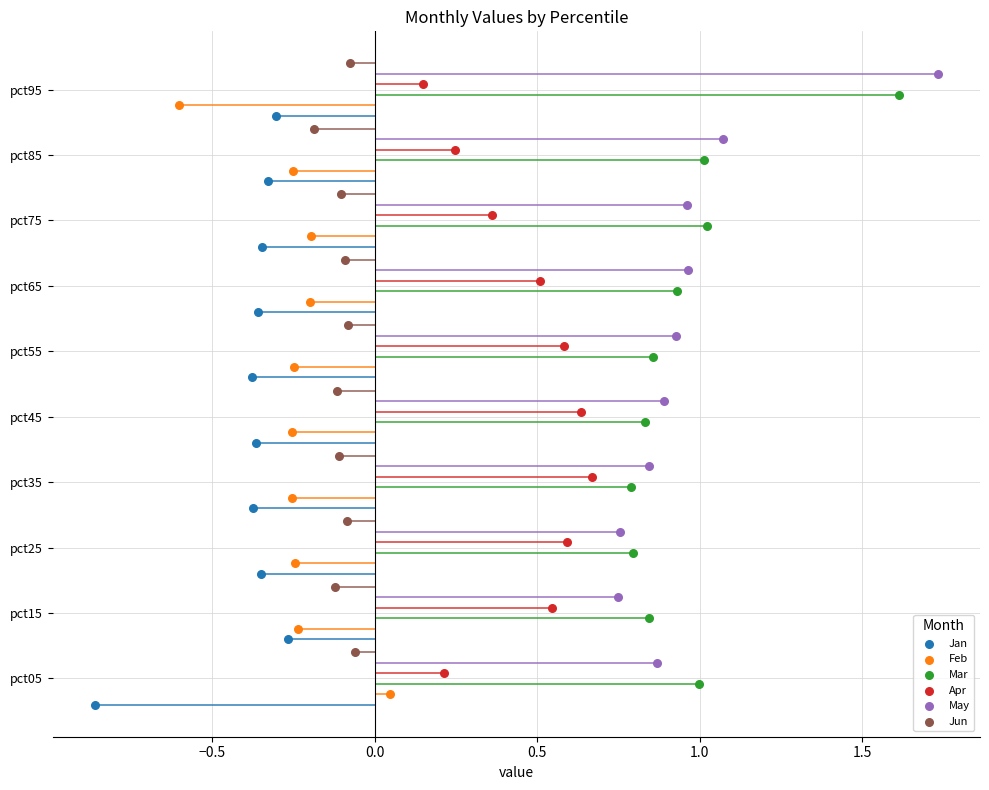

What are all the series names shown in the legend?

Jan, Feb, Mar, Apr, May, Jun